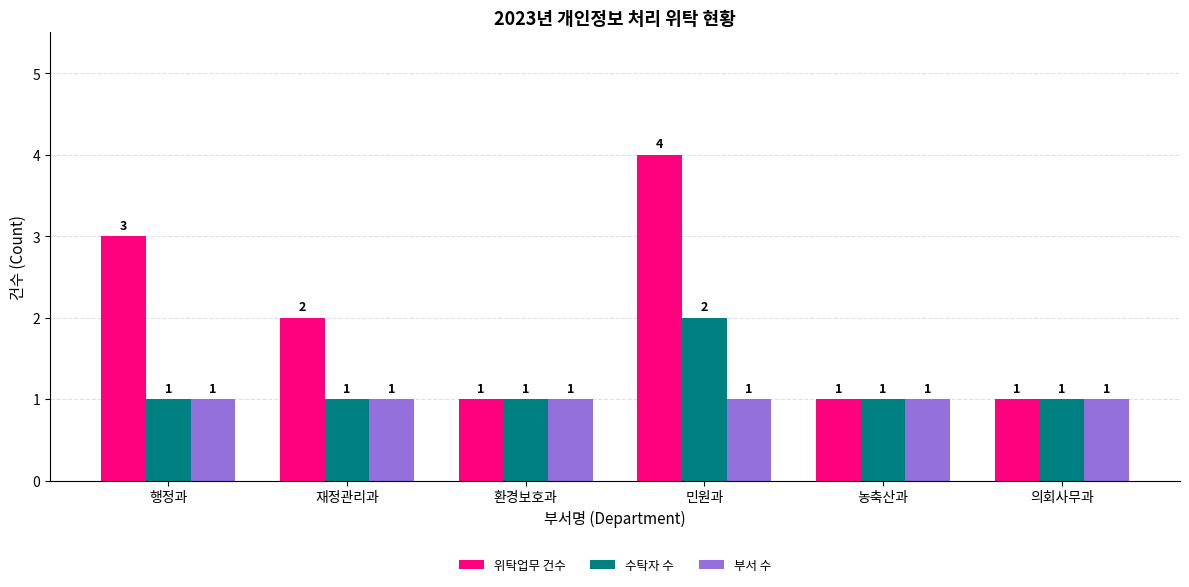

Are the bars horizontal?

No